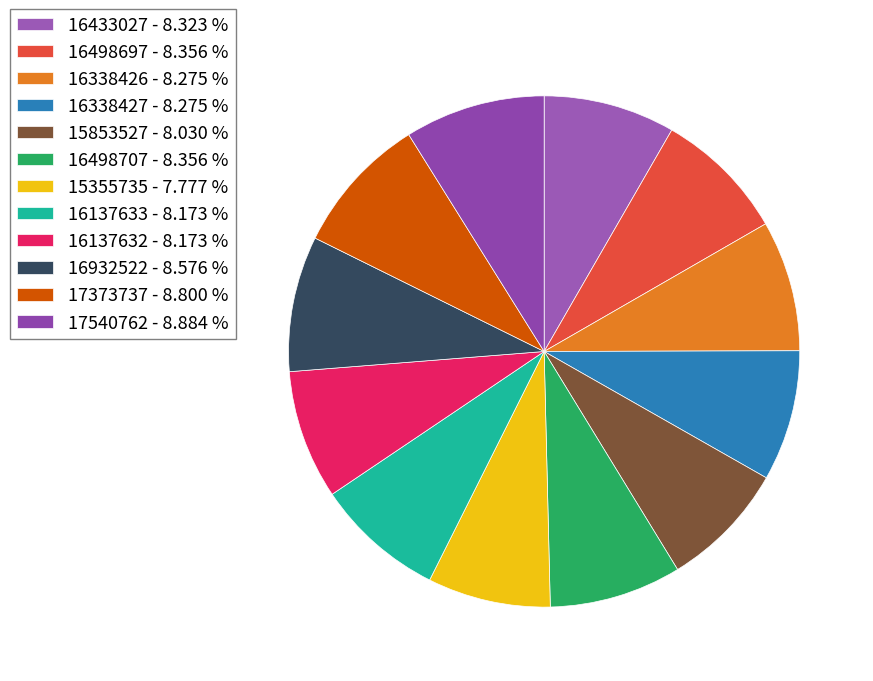

Combined, do 16932522 and 16498697 account for over 50%?

No